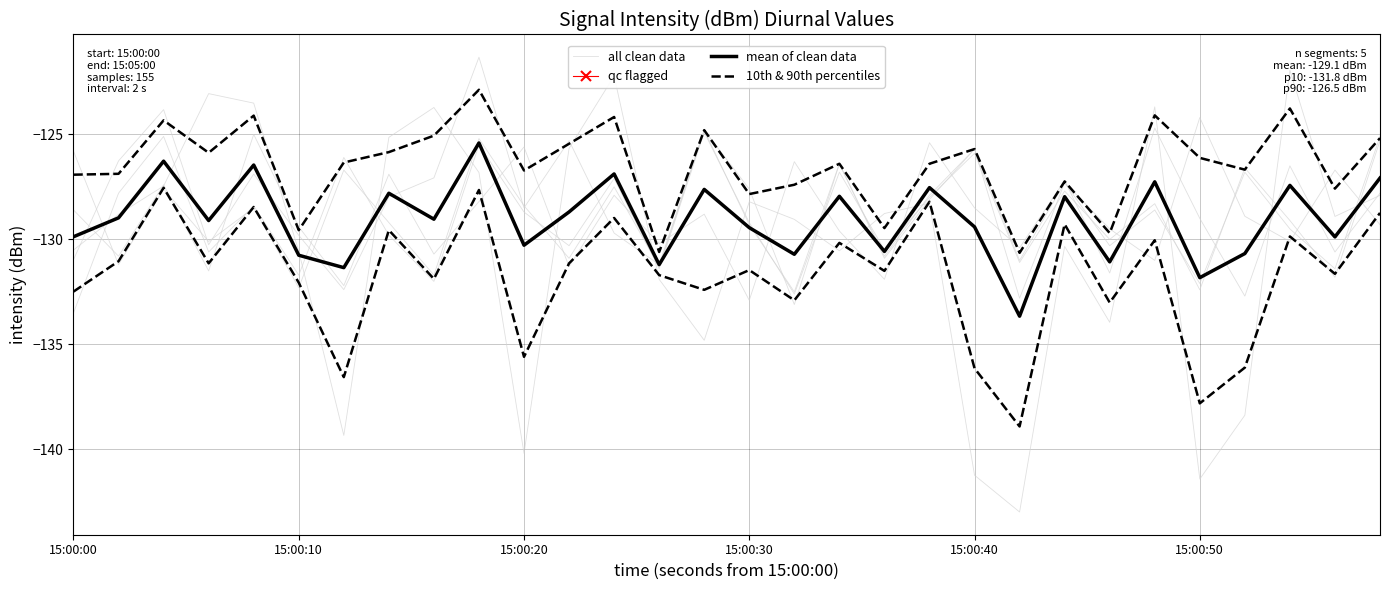

In all clean data, how many points are lower than both neighbors (excluding endpoints)?

8